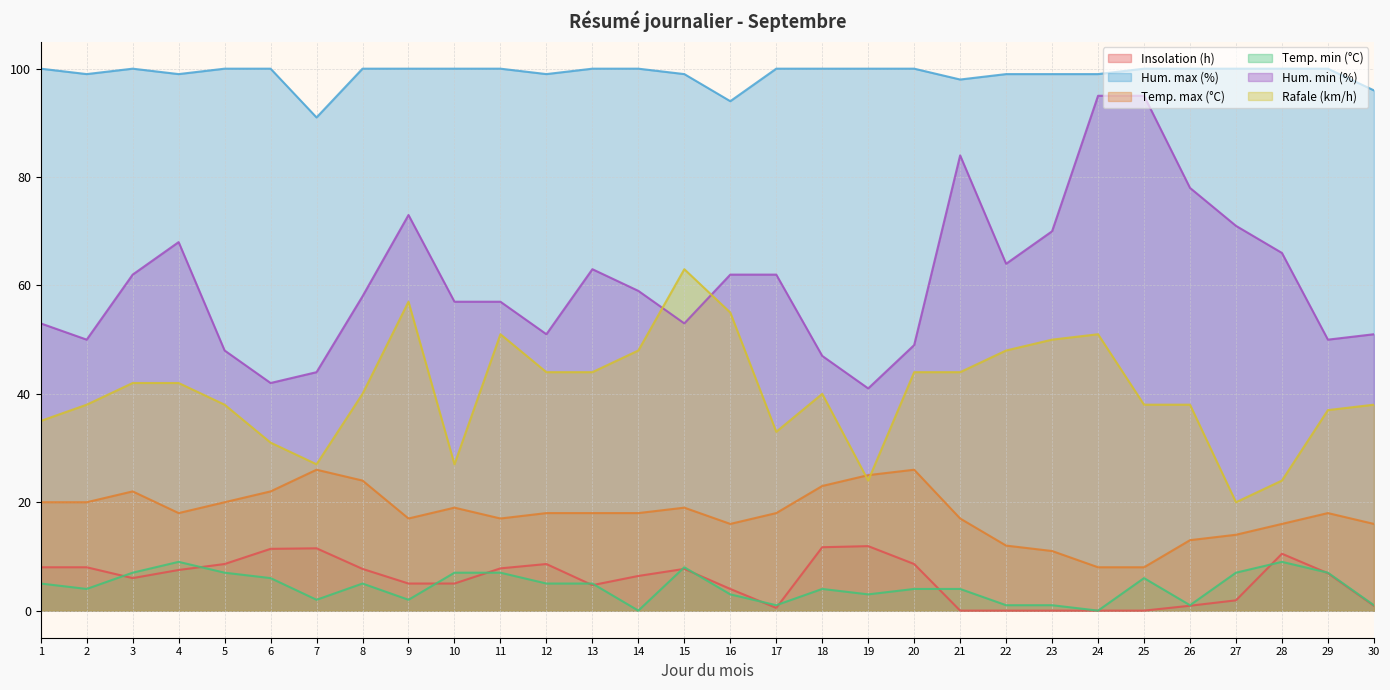

What is the value of the Rafale (km/h) point at the 11th from the left?

51.0